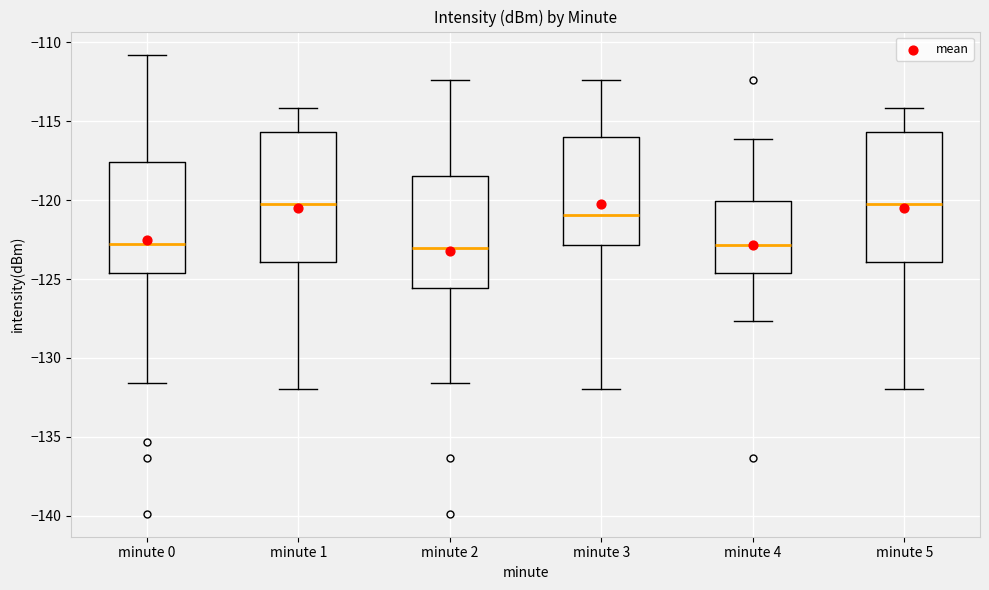

Reading left to right, transcribe this box plot: for each box, give where its median line is, the range the box spans, and where its two whiskers end, as read against the y-axis. The values are not printed on the chart, so give them approximately, as read against the axis.

minute 0: median -123.0, box -124.5 to -117.5, whiskers -131.5 to -111.0
minute 1: median -120.0, box -124.0 to -115.5, whiskers -132.0 to -114.0
minute 2: median -123.0, box -125.5 to -118.5, whiskers -131.5 to -112.5
minute 3: median -121.0, box -123.0 to -116.0, whiskers -132.0 to -112.5
minute 4: median -123.0, box -124.5 to -120.0, whiskers -127.5 to -116.0
minute 5: median -120.0, box -124.0 to -115.5, whiskers -132.0 to -114.0